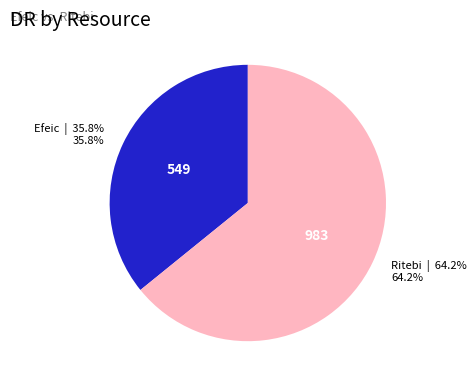

Which slice is the smallest?

Efeic